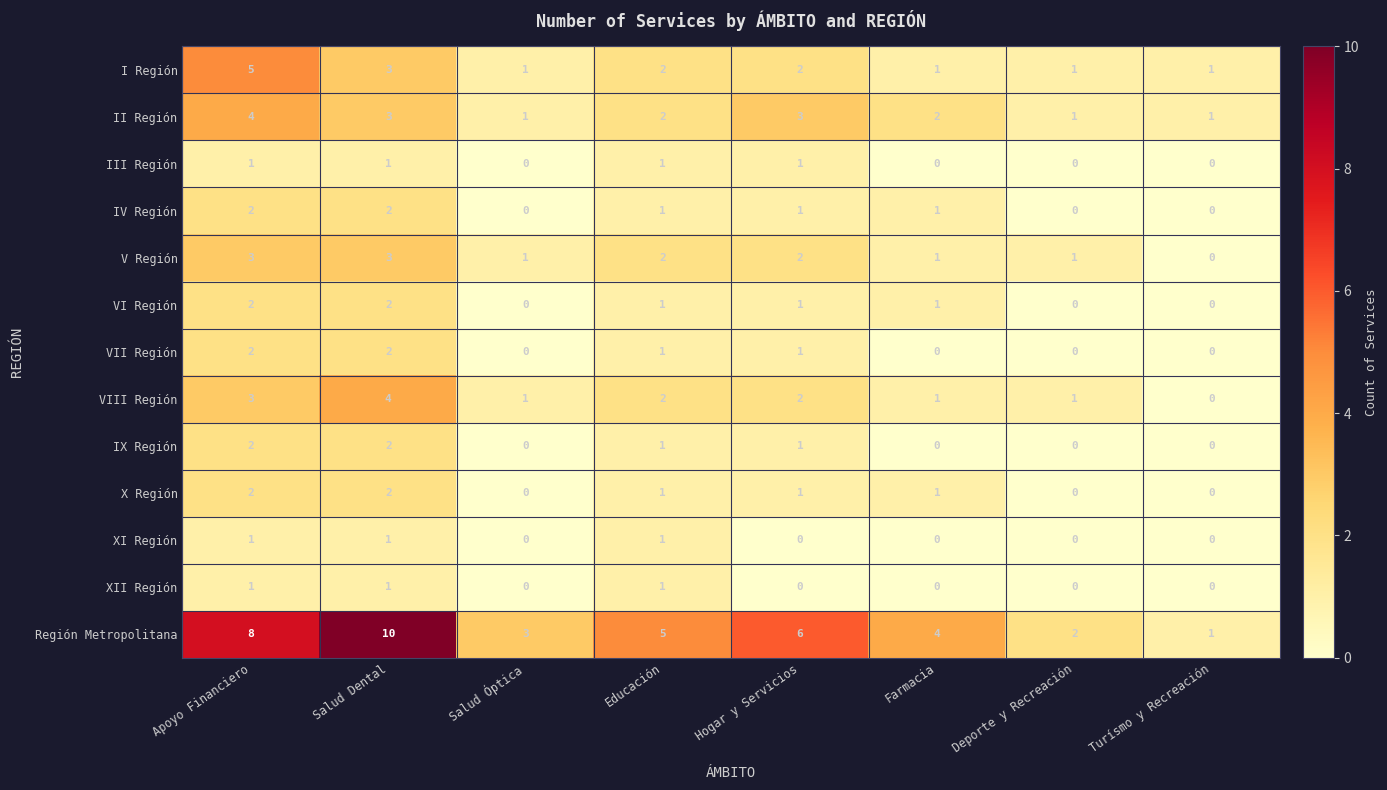

What is the spread (max minus min) of values at Salud Dental?

9